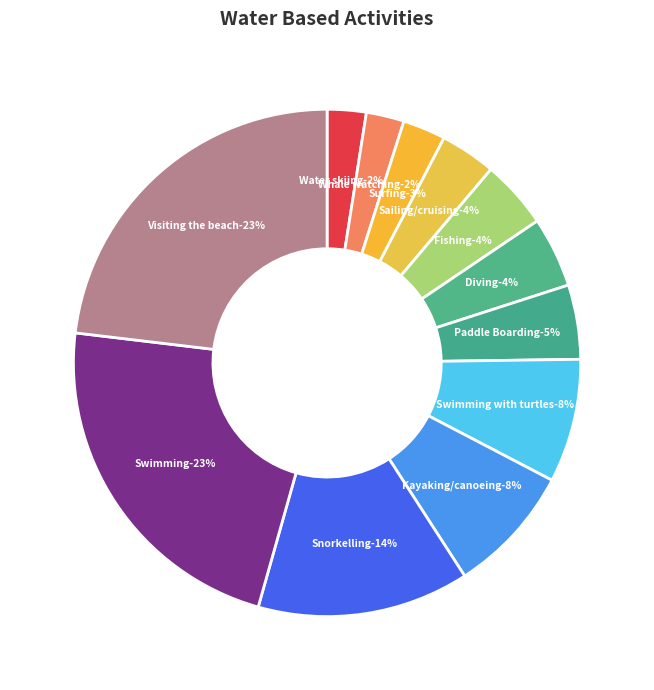

What percentage is the Whale watching slice, to the nearest percent?

2%